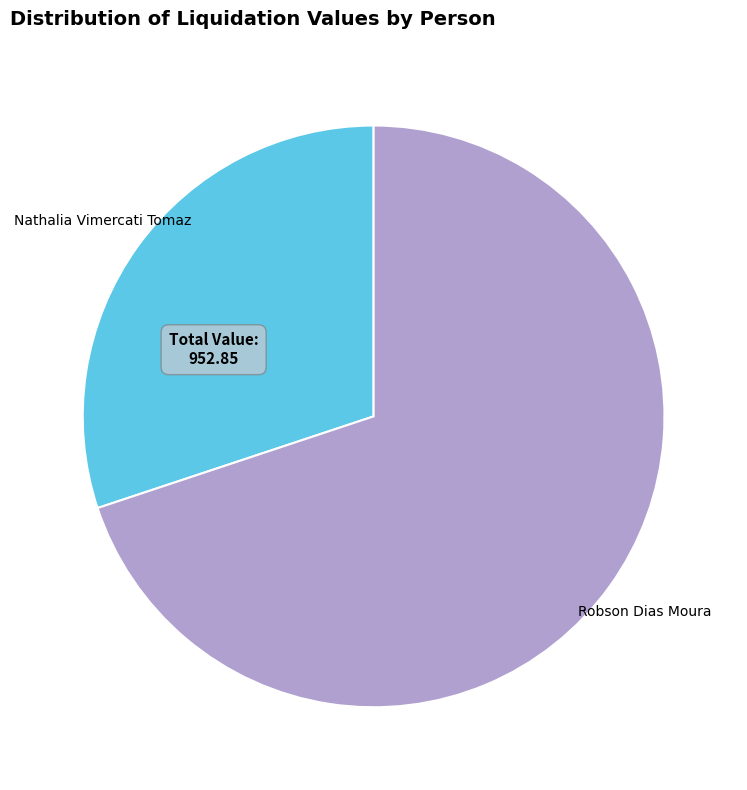

Is it true that Robson Dias Moura is 70% of the pie?

True